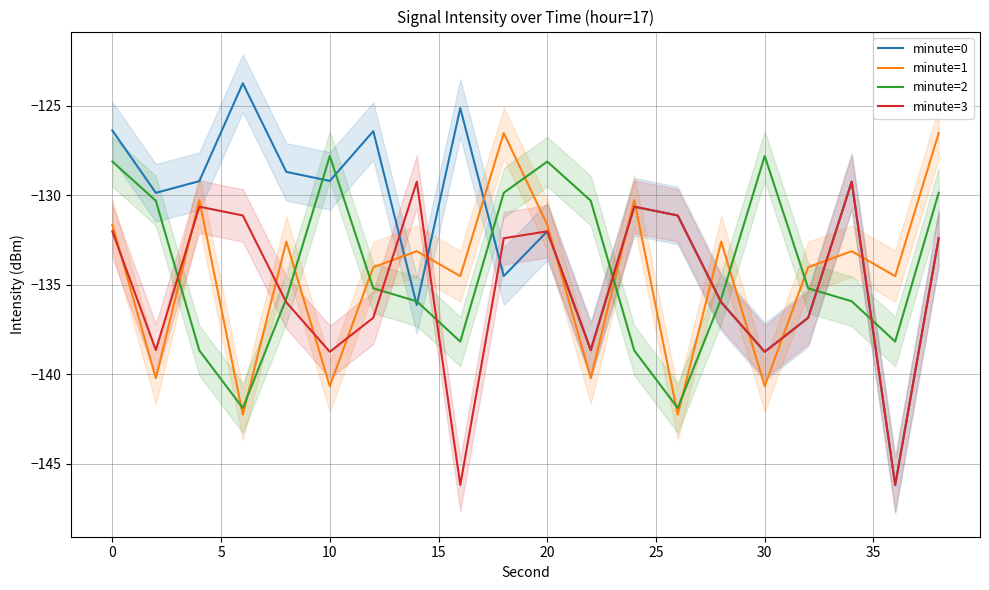

The value of minute=1 at 30 is -230.5. True or false?

False